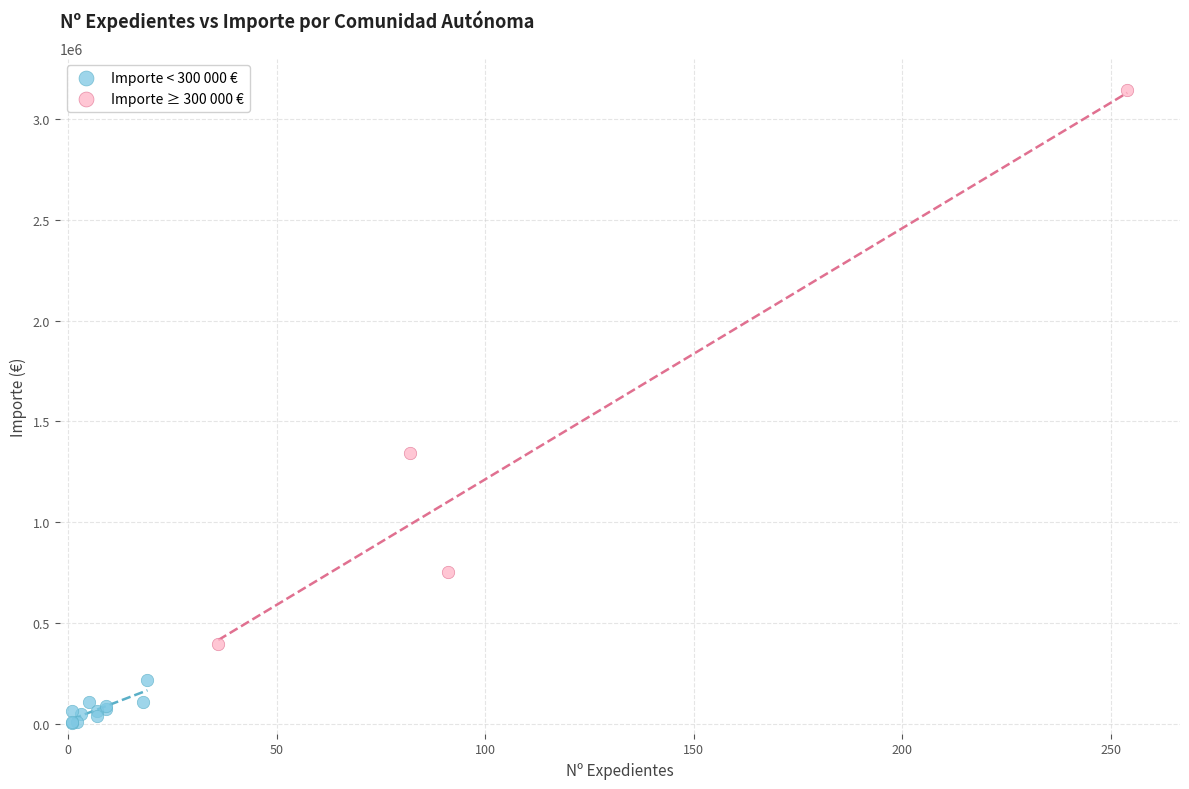

Which series has the widest spread of Y values?

Importe ≥ 300 000 €